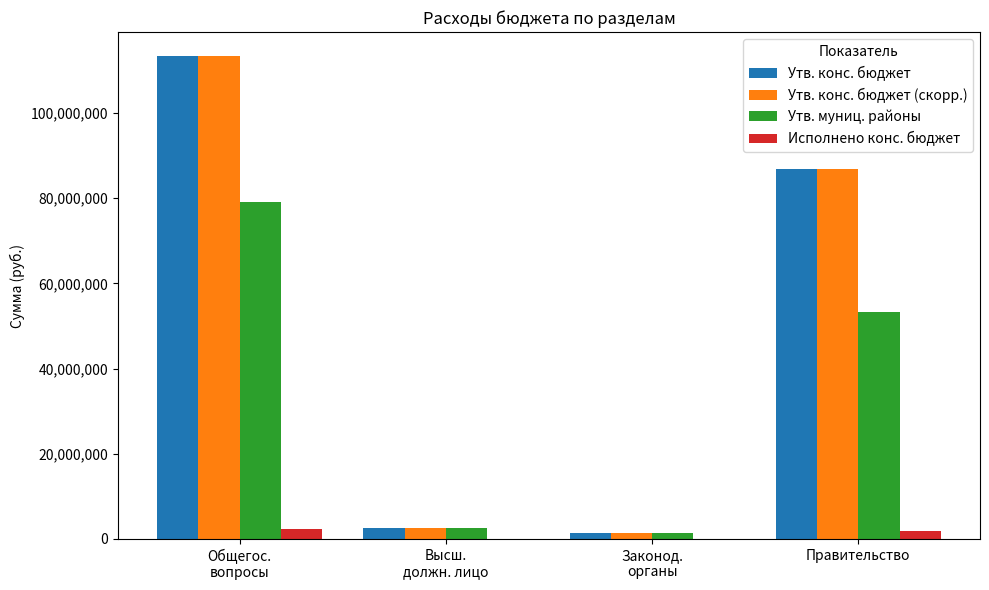

What are all the series names shown in the legend?

Утв. конс. бюджет, Утв. конс. бюджет (скорр.), Утв. муниц. районы, Исполнено конс. бюджет